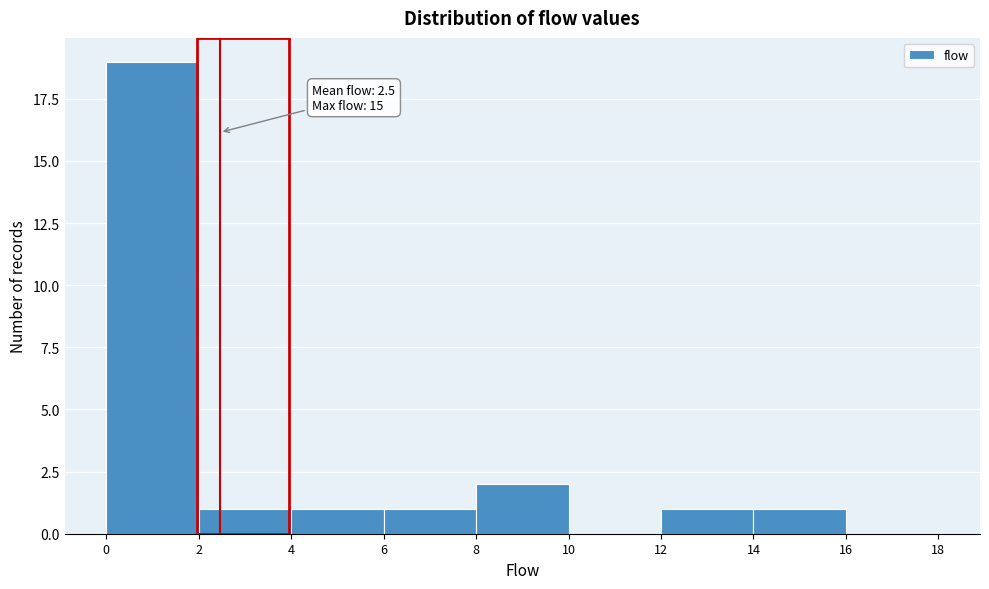

Which range on the x-axis has the tallest bar?

0 to 2